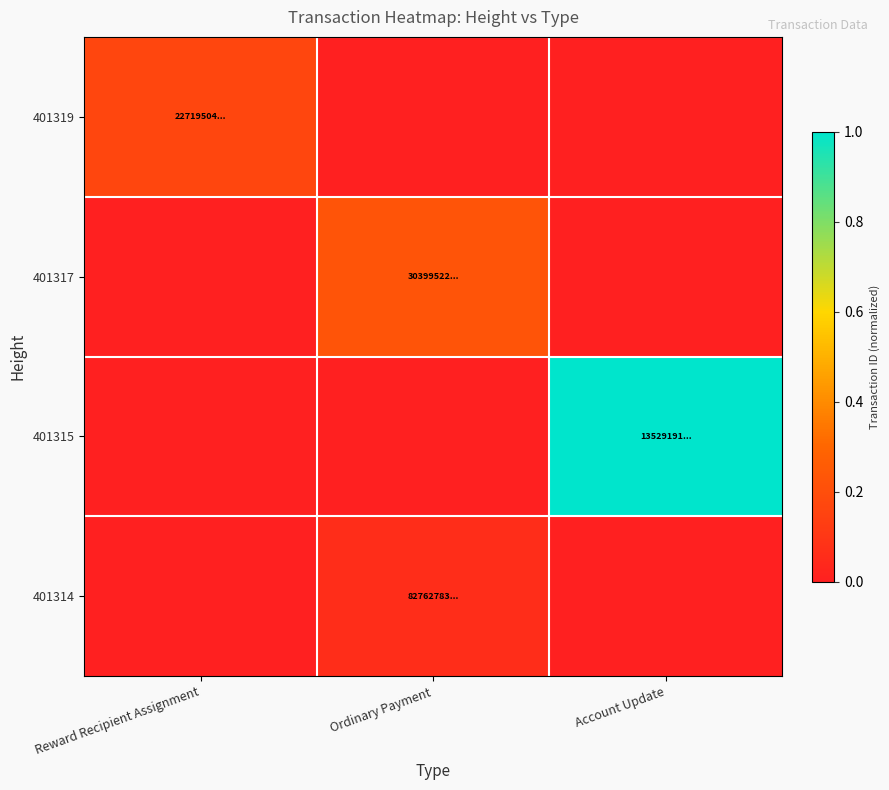

Which series has the largest range (max minus min)?

401315